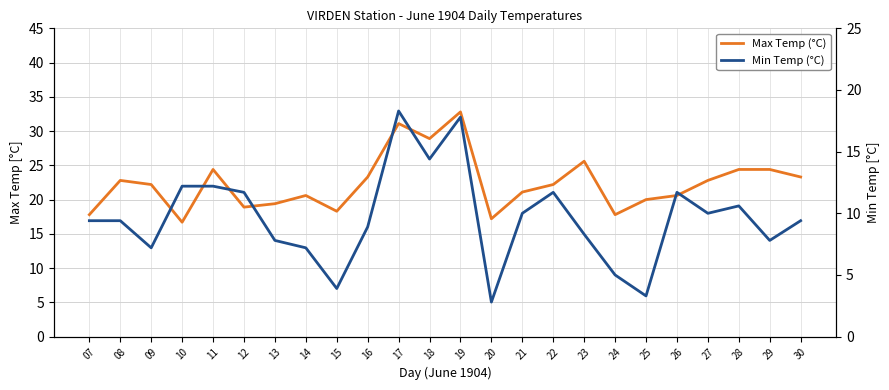

True or false: Min Temp (°C) has more than 1 interior local peaks.

True